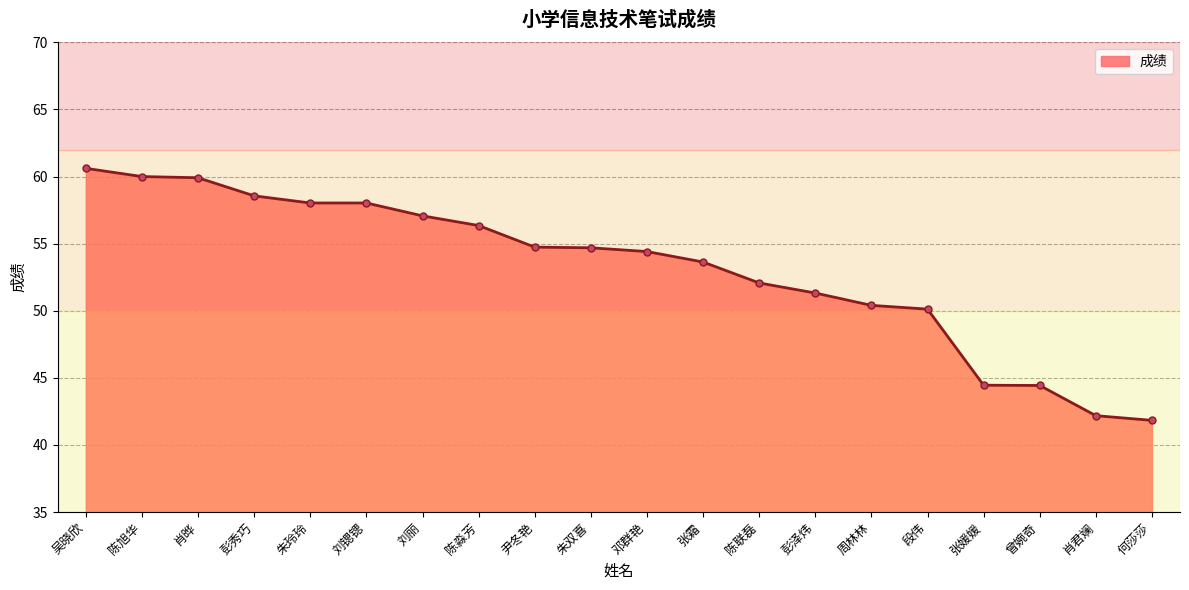

The chart shows a value of 73.4 at 陈淼芳. True or false?

False